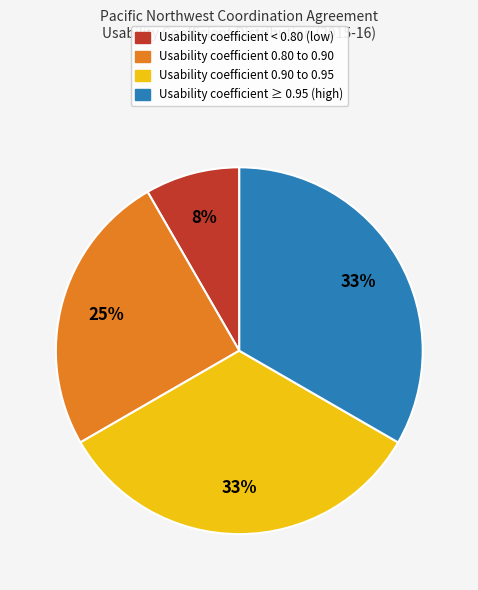

Is there any slice that represents more than half of the pie?

No